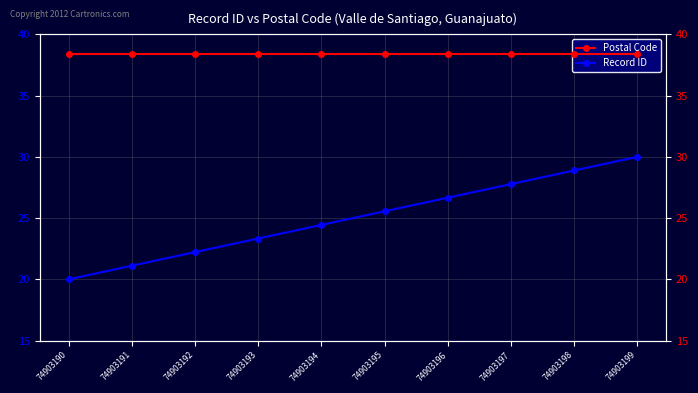

Rank the categories by Record ID value from lowest to highest.

74903190, 74903191, 74903192, 74903193, 74903194, 74903195, 74903196, 74903197, 74903198, 74903199